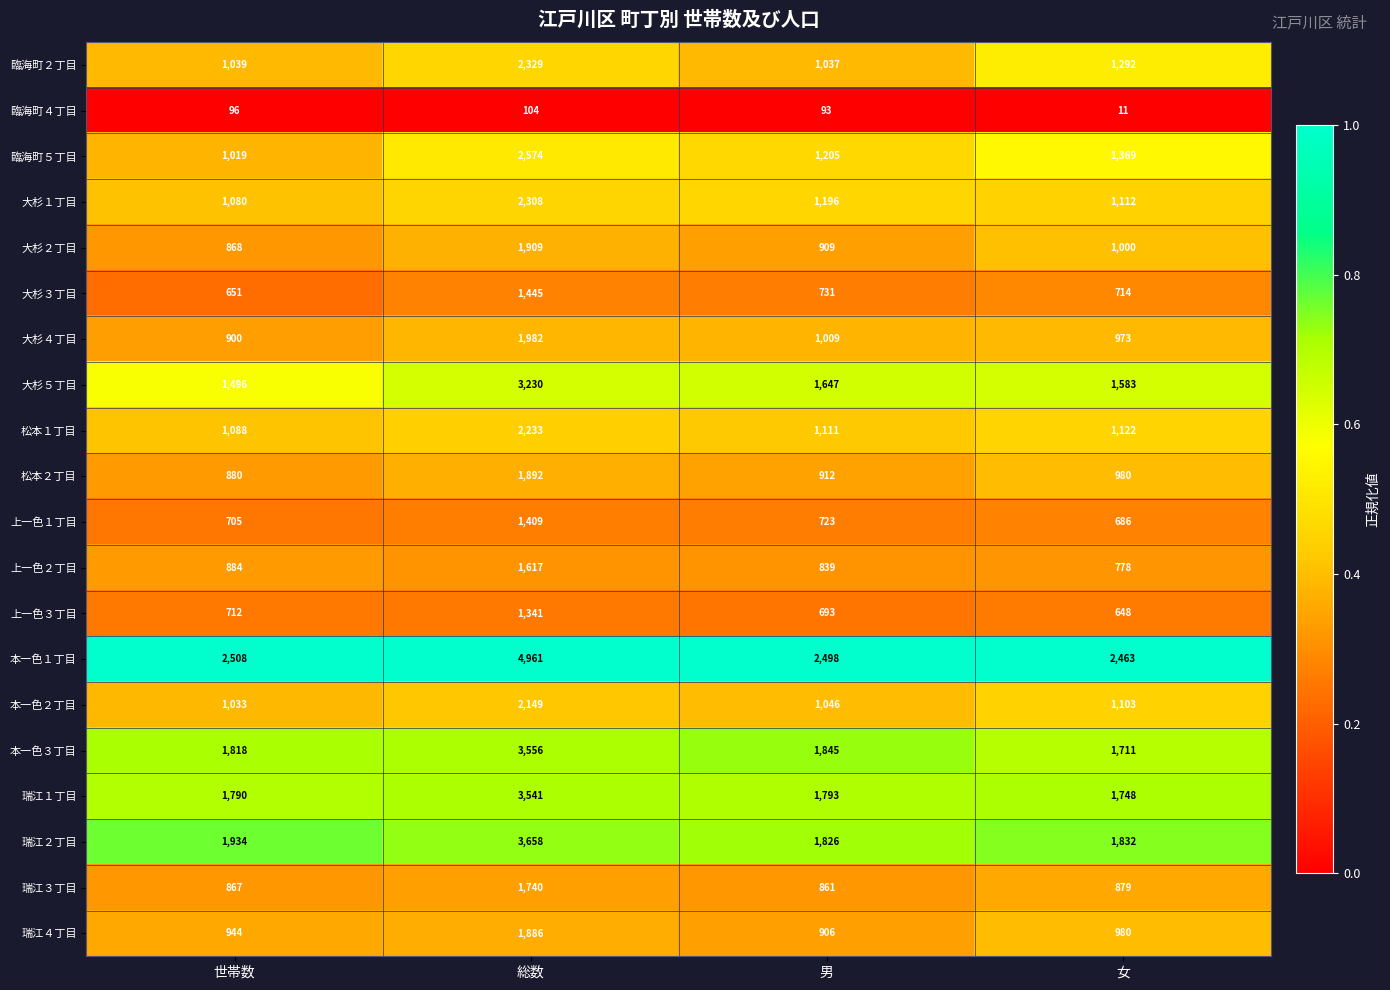

Which series has the largest range (max minus min)?

本一色１丁目